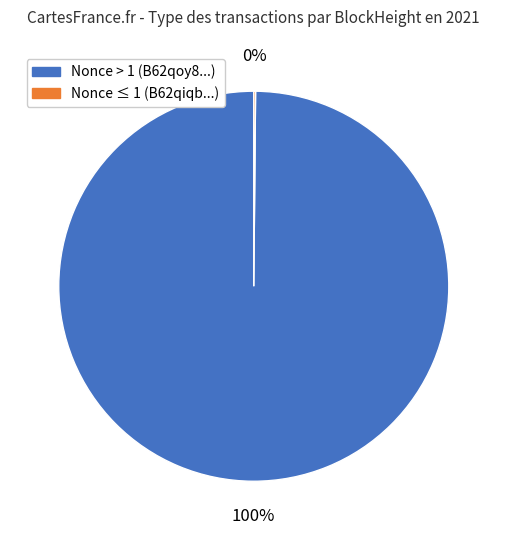

To the nearest percent, what is the difference between the largest and smallest slice percentages?

100%